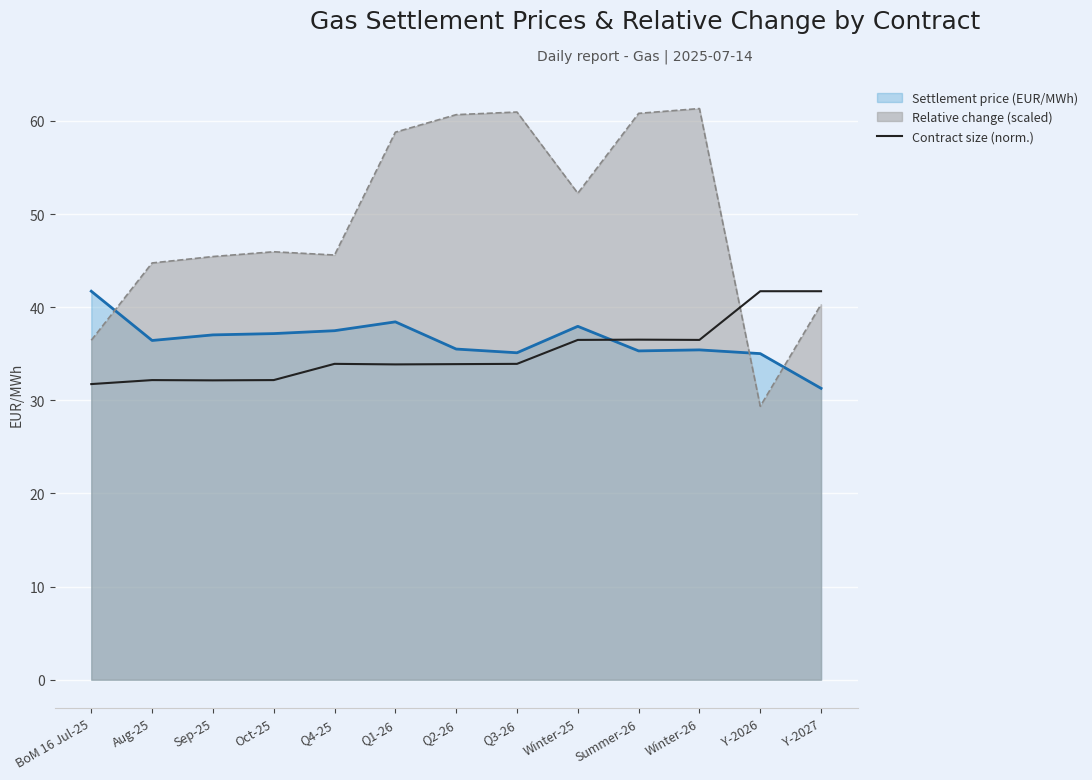

What is the greatest value displayed?

61.3